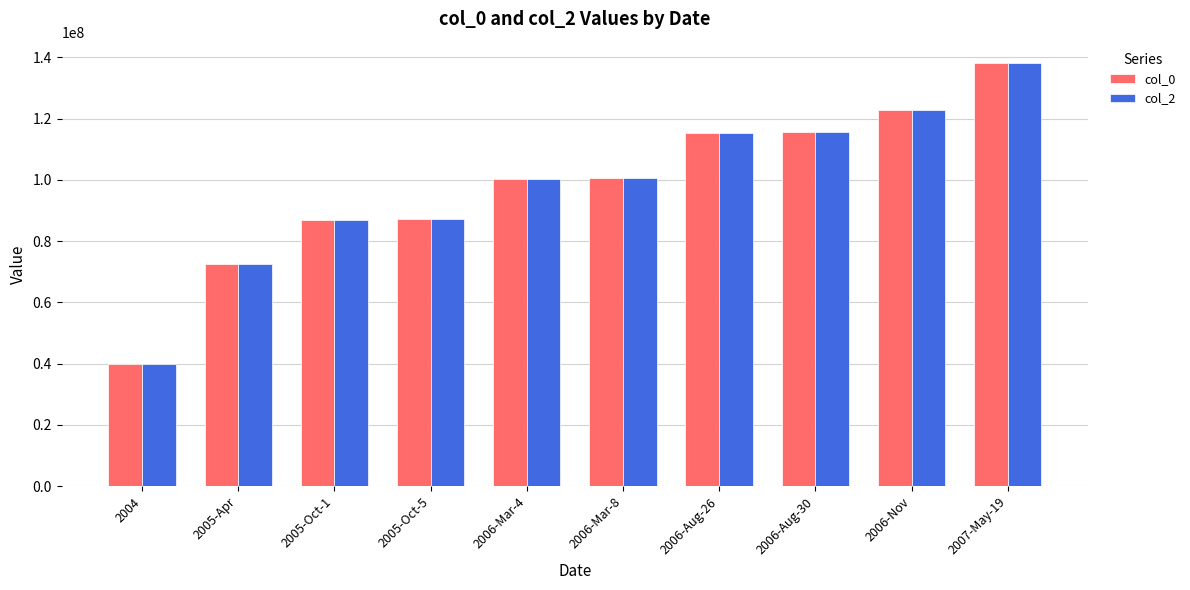

What is the maximum value shown in the chart?

138206269